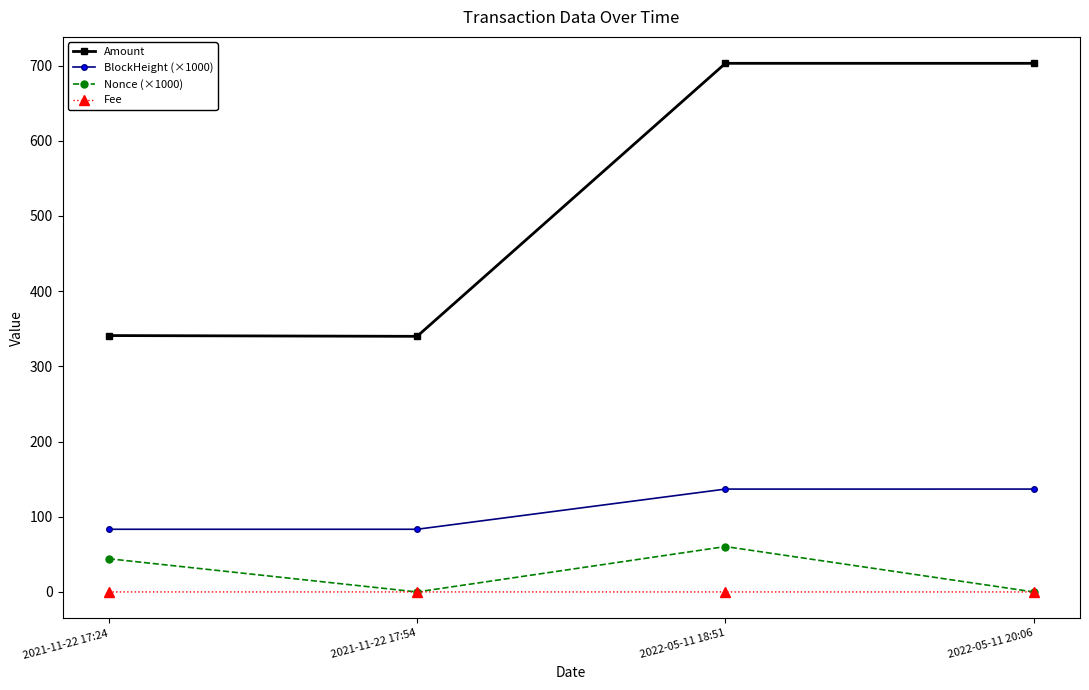

Does the chart have visible grid lines?

No